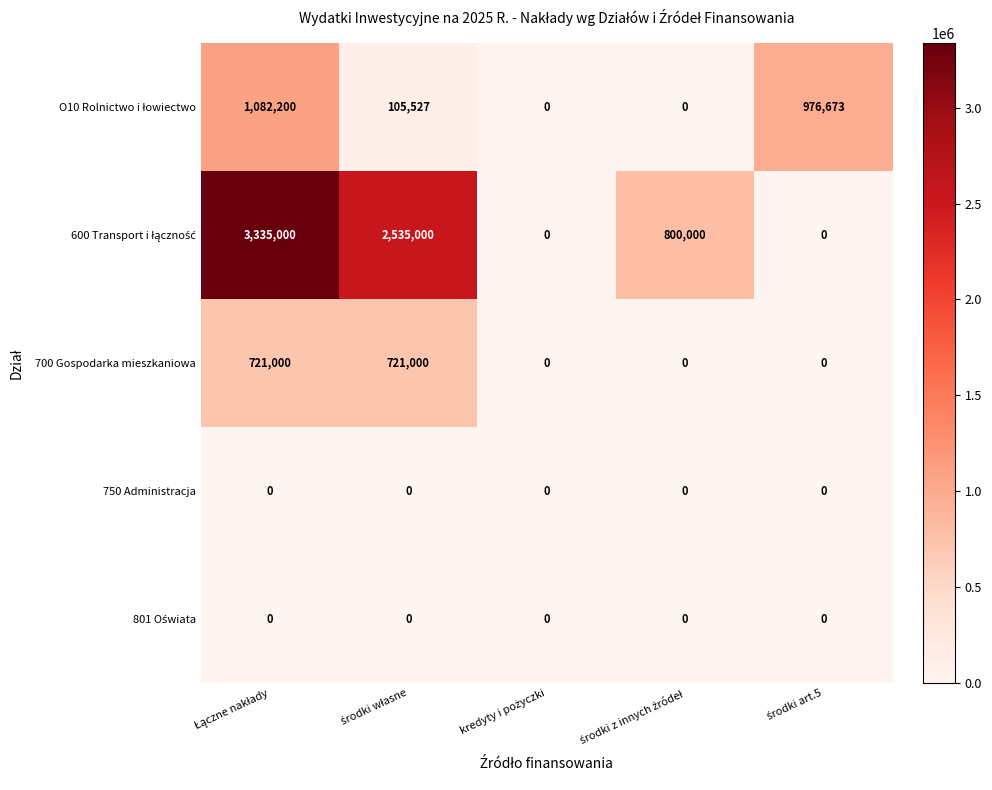

How many 700 Gospodarka mieszkaniowa values are between 0 and 721000?

5